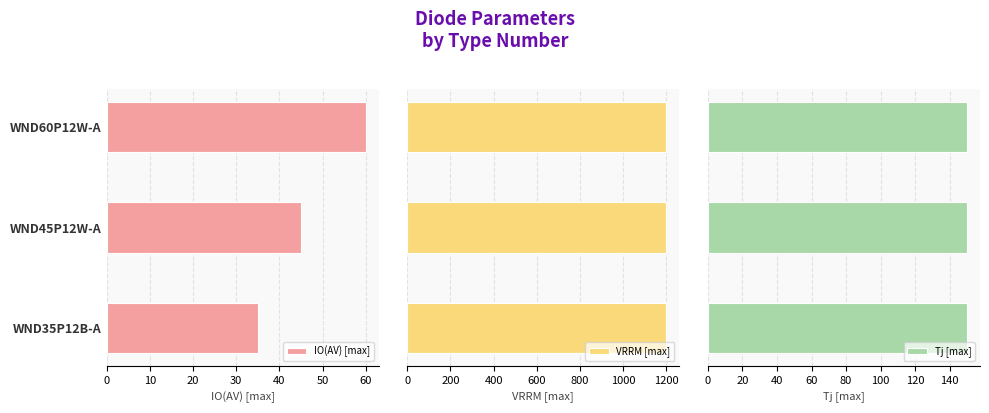

True or false: IO(AV) [max] has a value of 15 at WND35P12B-A.

False